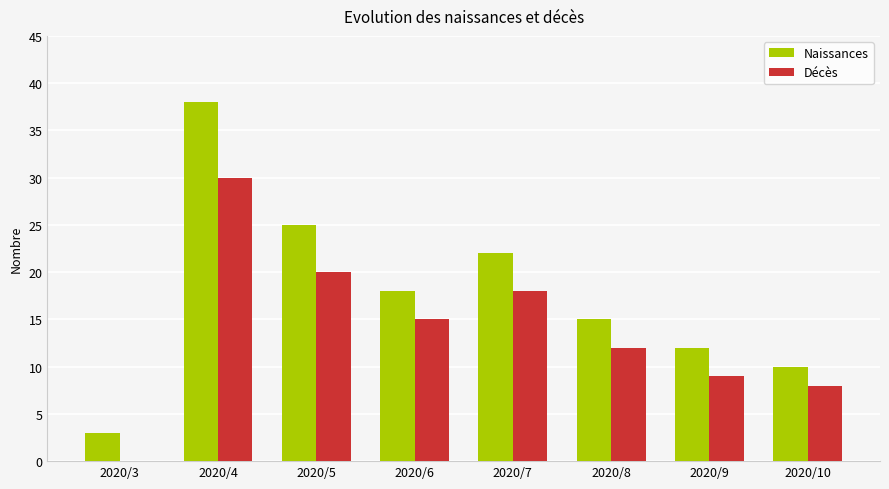

What is the maximum value shown in the chart?

38